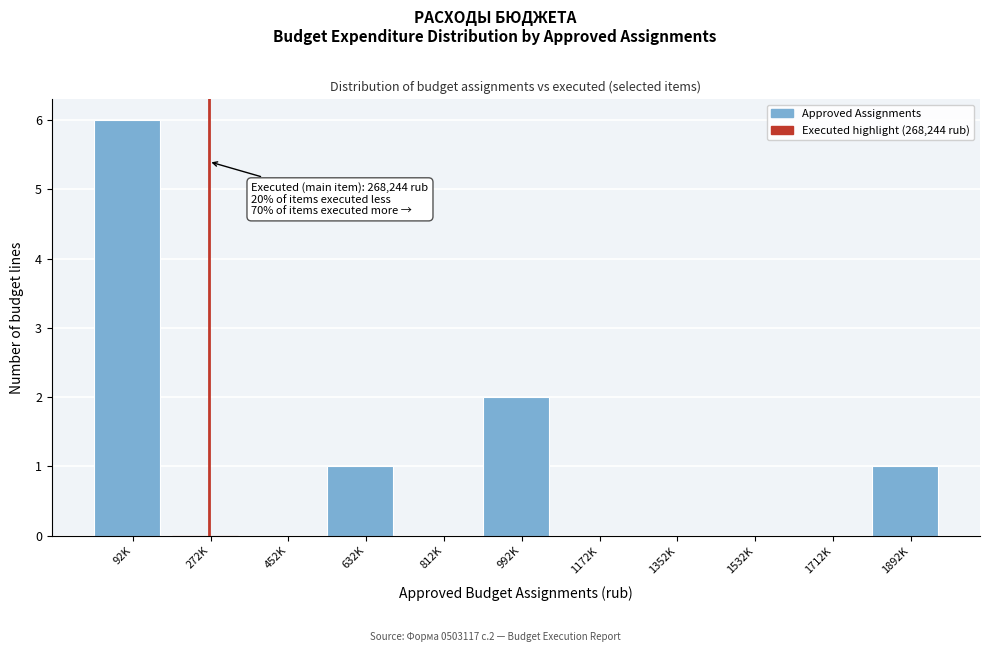

Reading left to right, list all the values displayed in this chart.

92K=6	272K=0	452K=0	632K=1	812K=0	992K=2	1172K=0	1352K=0	1532K=0	1712K=0	1892K=1